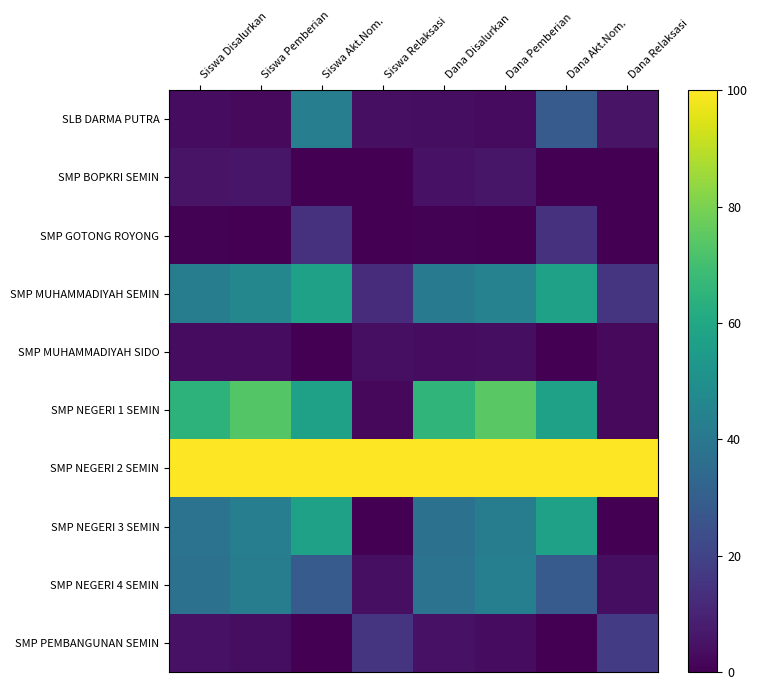

Count the number of data series in this chart.

10